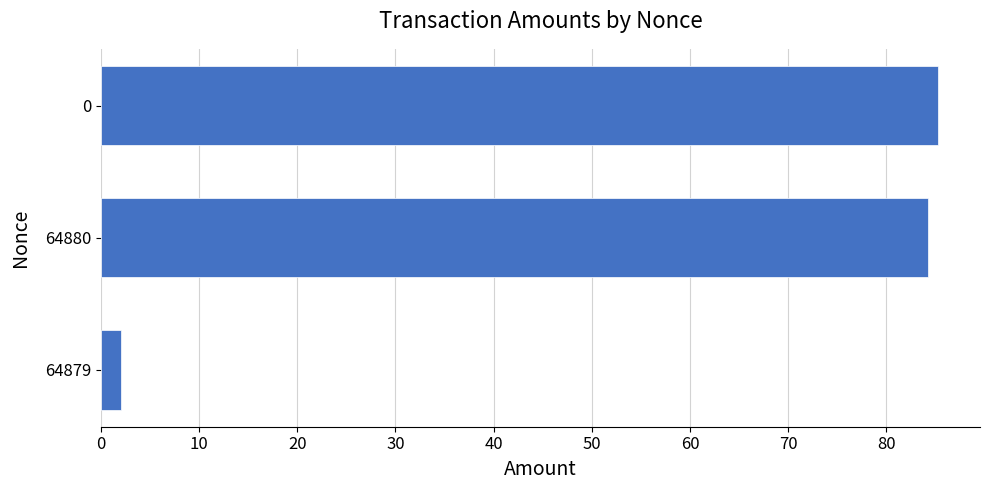

What is the label of the 1st bar from the bottom?

64879